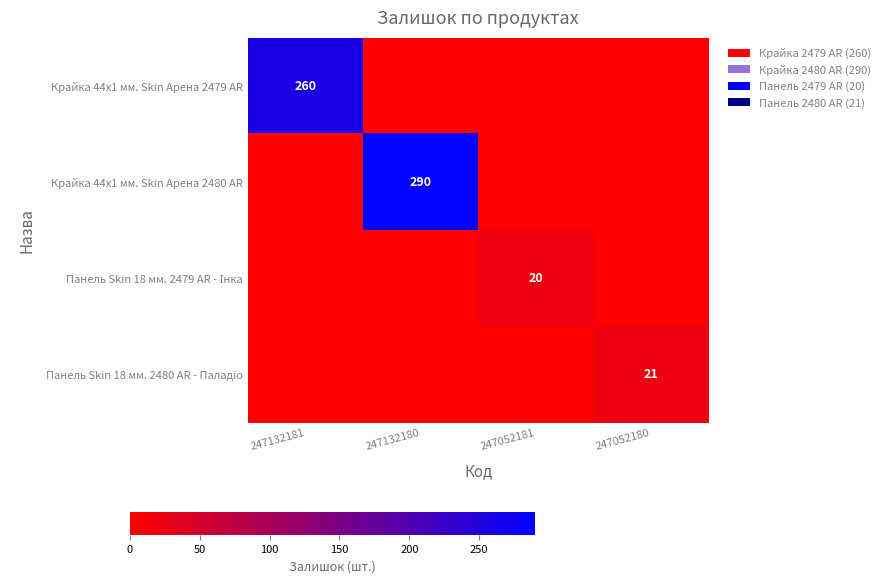

At which category is the sum across all series the highest?

247132180